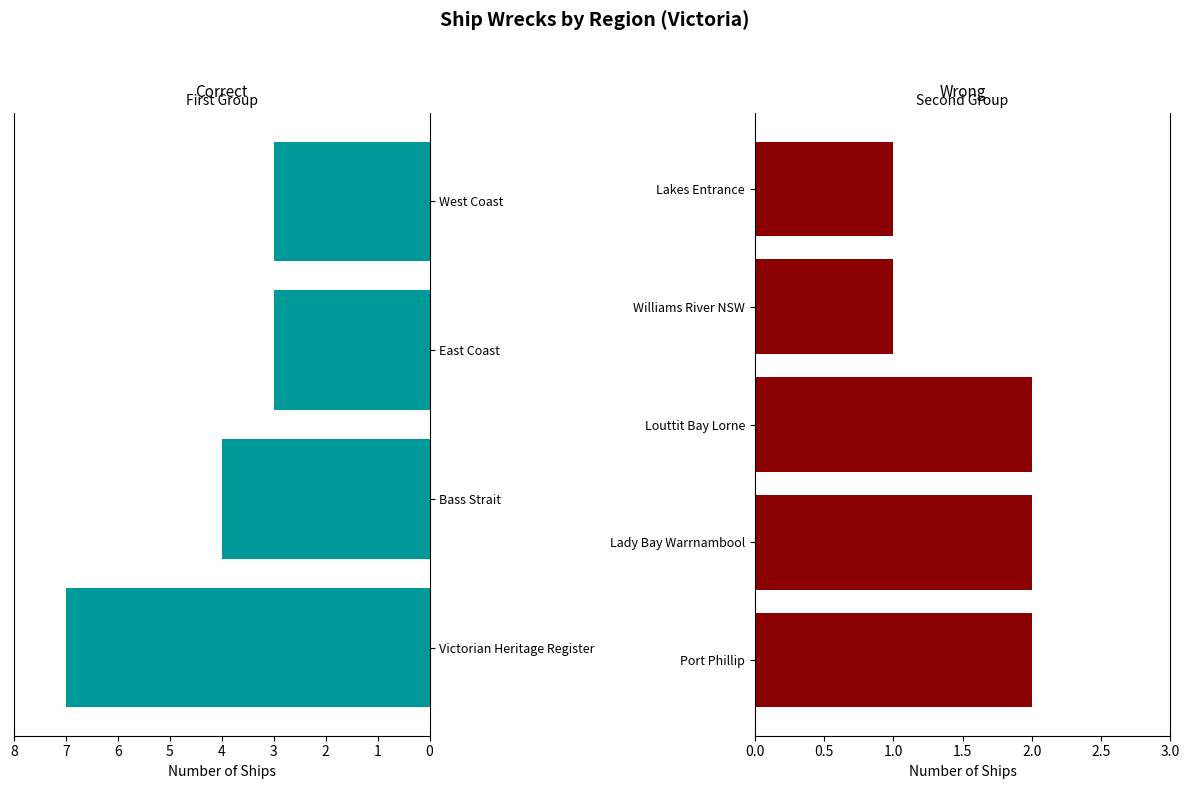

What is the difference between the maximum and second lowest values?

6